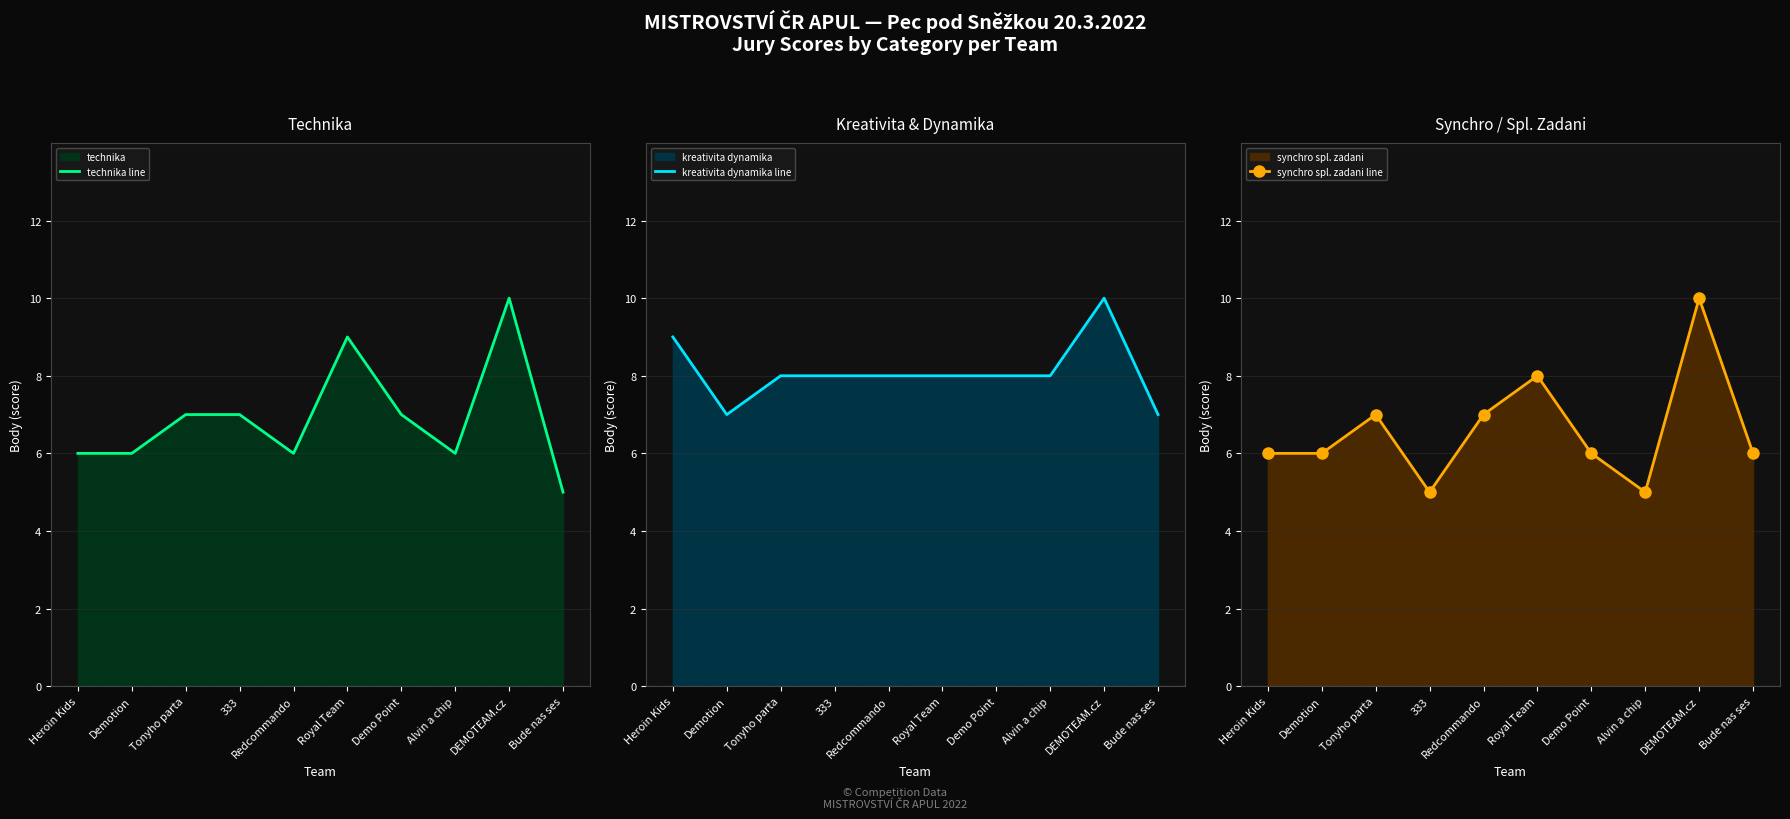

At which label is technika line closest to 7?

Tonyho parta